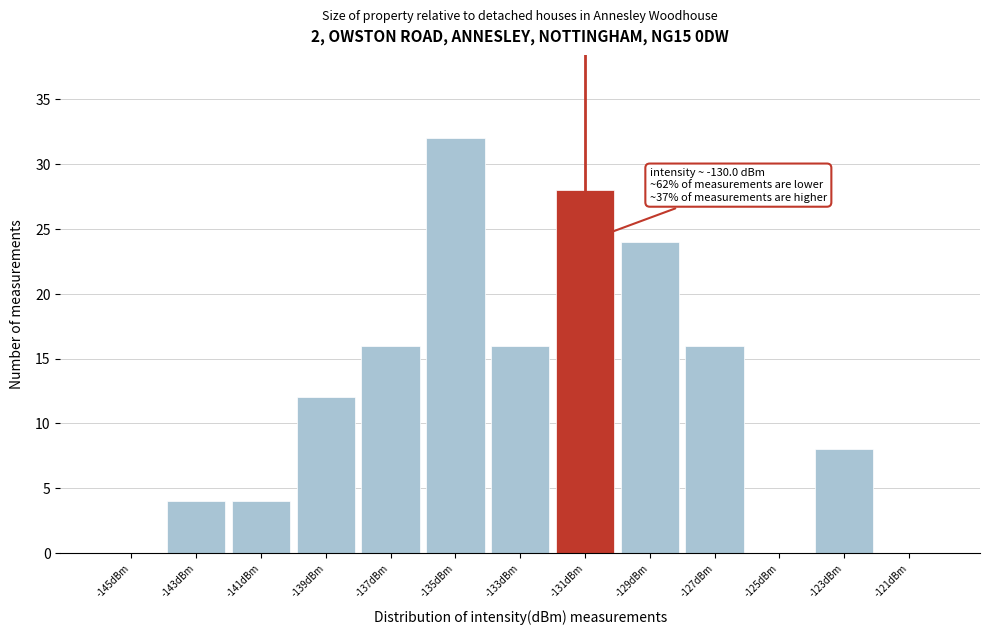

Reading left to right, list all the values displayed in this chart.

-145dBm=0	-143dBm=4	-141dBm=4	-139dBm=12	-137dBm=16	-135dBm=32	-133dBm=16	-131dBm=28	-129dBm=24	-127dBm=16	-125dBm=0	-123dBm=8	-121dBm=0